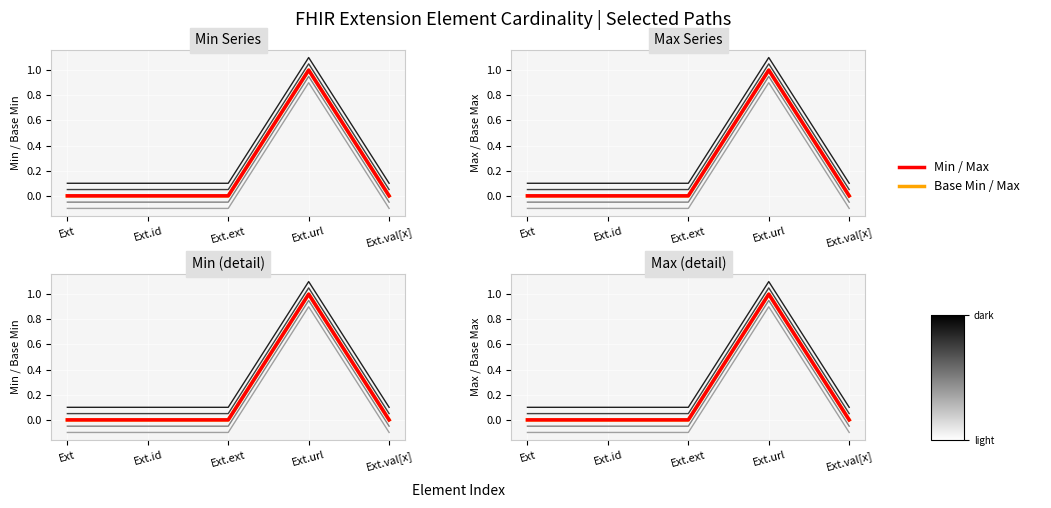

Reading left to right, extract all data points from this chart.

Base Min: Ext=0	Ext.id=0	Ext.ext=0	Ext.url=1	Ext.val[x]=0
Min: Ext=0	Ext.id=0	Ext.ext=0	Ext.url=1	Ext.val[x]=0
Base Max: Ext=0	Ext.id=0	Ext.ext=0	Ext.url=1	Ext.val[x]=0
Max: Ext=0	Ext.id=0	Ext.ext=0	Ext.url=1	Ext.val[x]=0